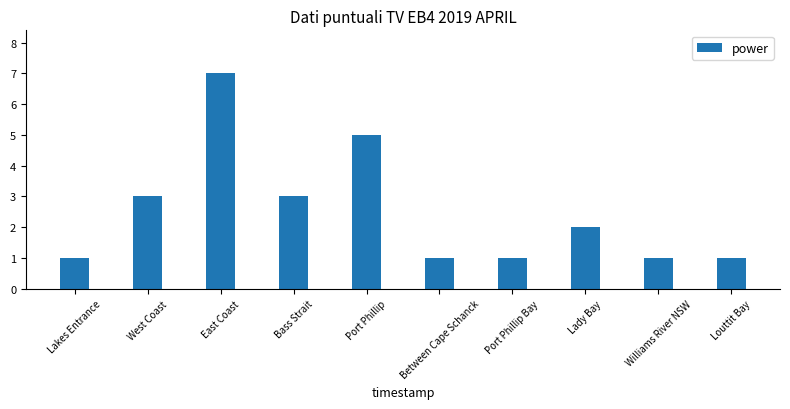

Is it true that the value at West Coast is 3?

True